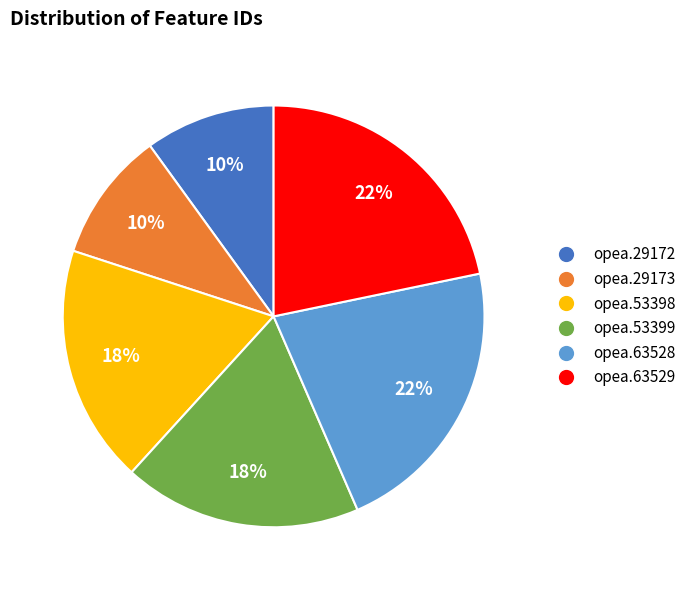

Between opea.29172 and opea.53398, which is larger?

opea.53398